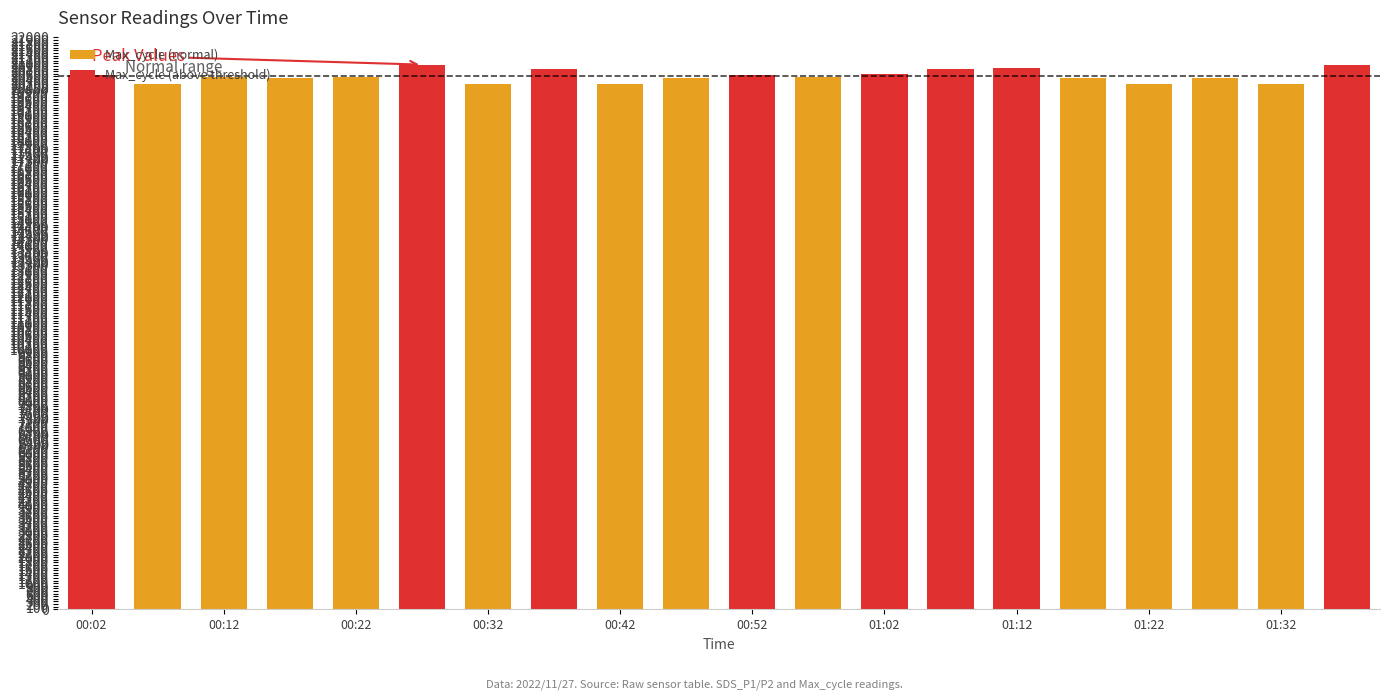

What is the difference between the maximum and minimum values?

762